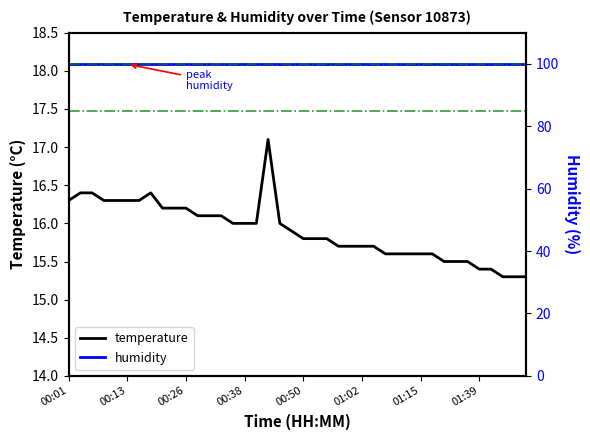

Reading right to left, extract all data points from this chart.

temperature: 15.3	15.3	15.3	15.4	15.4	15.5	15.5	15.5	15.6	15.6	15.6	15.6	15.6	15.7	15.7	15.7	15.7	15.8	15.8	15.8	15.9	16.0	17.1	16.0	16.0	16.0	16.1	16.1	16.1	16.2	16.2	16.2	16.4	16.3	16.3	16.3	16.3	16.4	16.4	16.3
humidity: 99.9	99.9	99.9	99.9	99.9	99.9	99.9	99.9	99.9	99.9	99.9	99.9	99.9	99.9	99.9	99.9	99.9	99.9	99.9	99.9	99.9	99.9	99.9	99.9	99.9	99.9	99.9	99.9	99.9	99.9	99.9	99.9	99.9	99.9	99.9	99.9	99.9	99.9	99.9	99.9